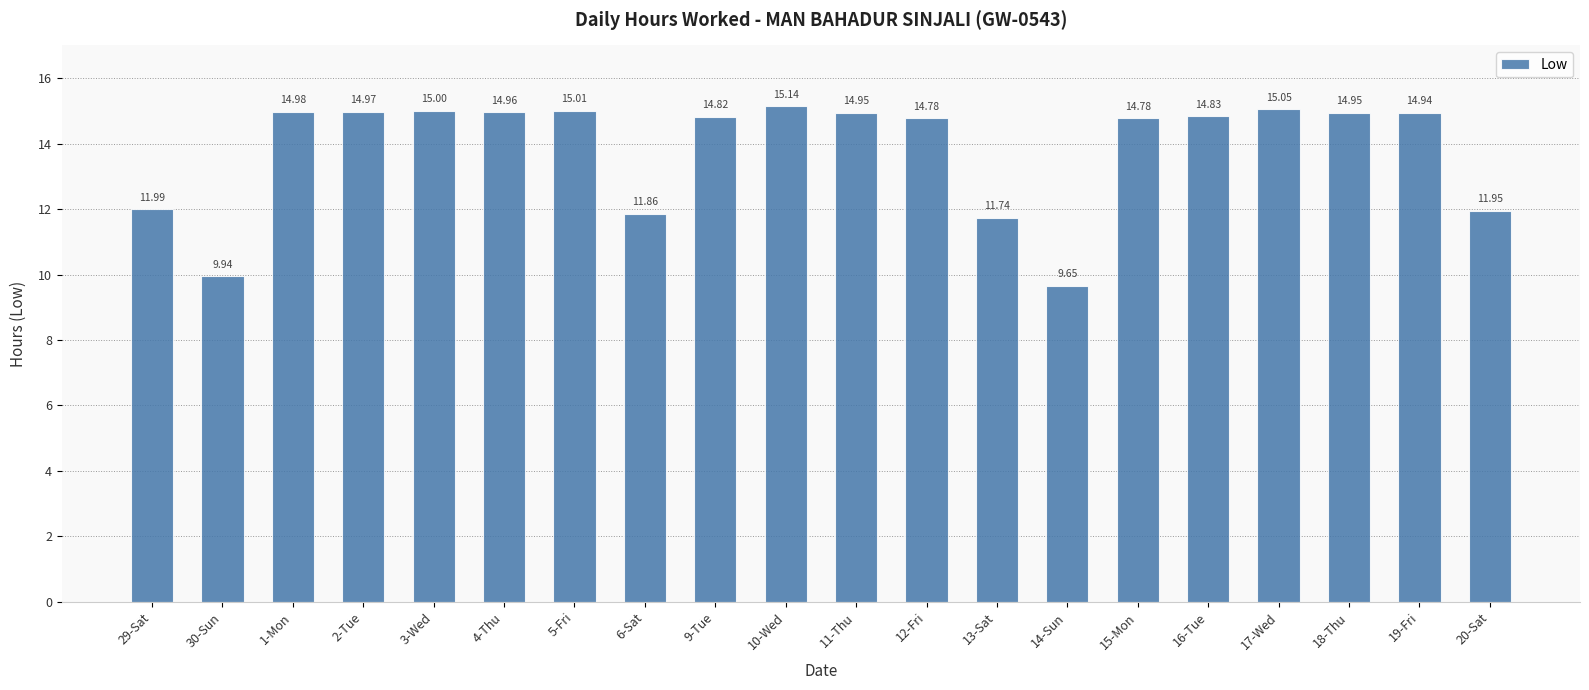

The value at 18-Thu is 14.9. True or false?

True